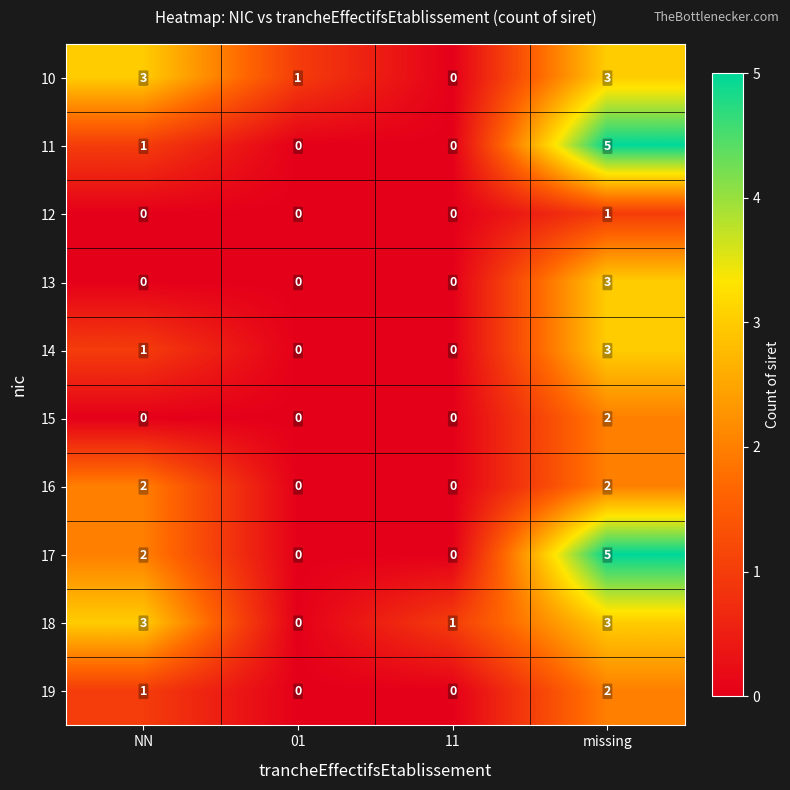

How many positive values does the 18 series have?

3